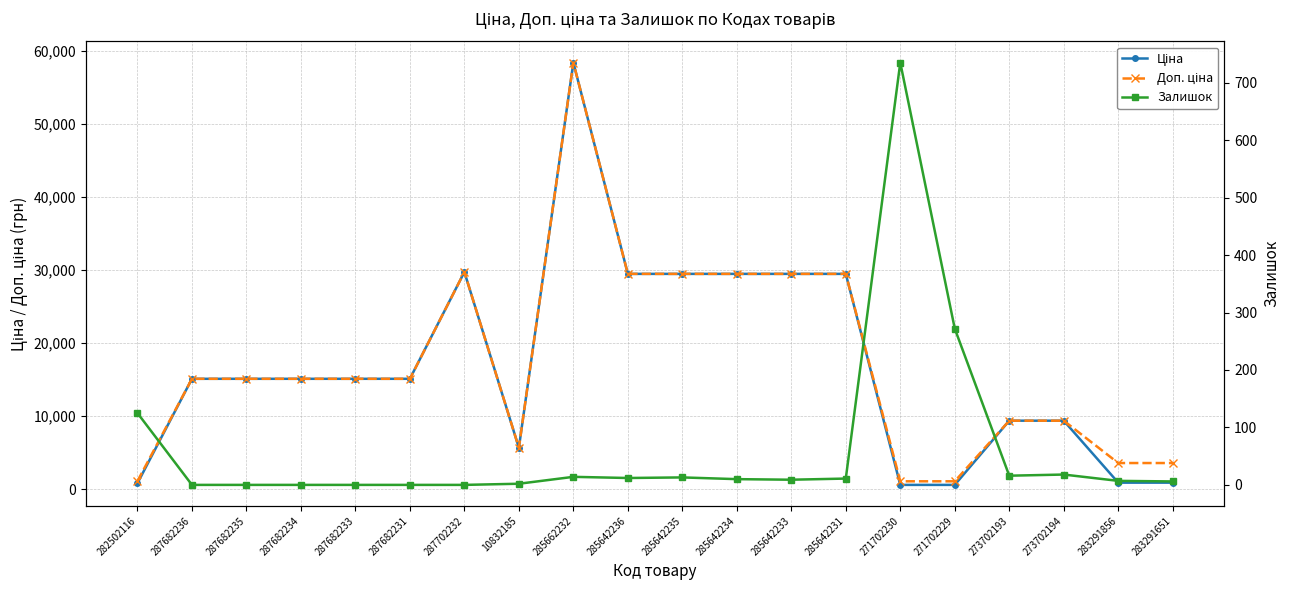

What position from the right is 287682233?

16